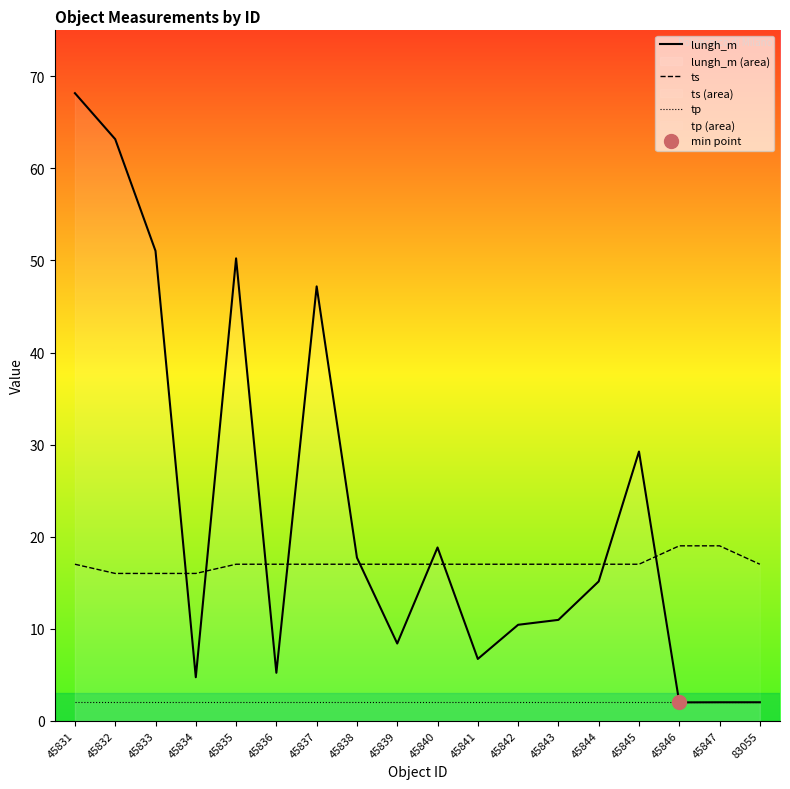

Is the value of tp at 45846 greater than the value of lungh_m at 45839?

No